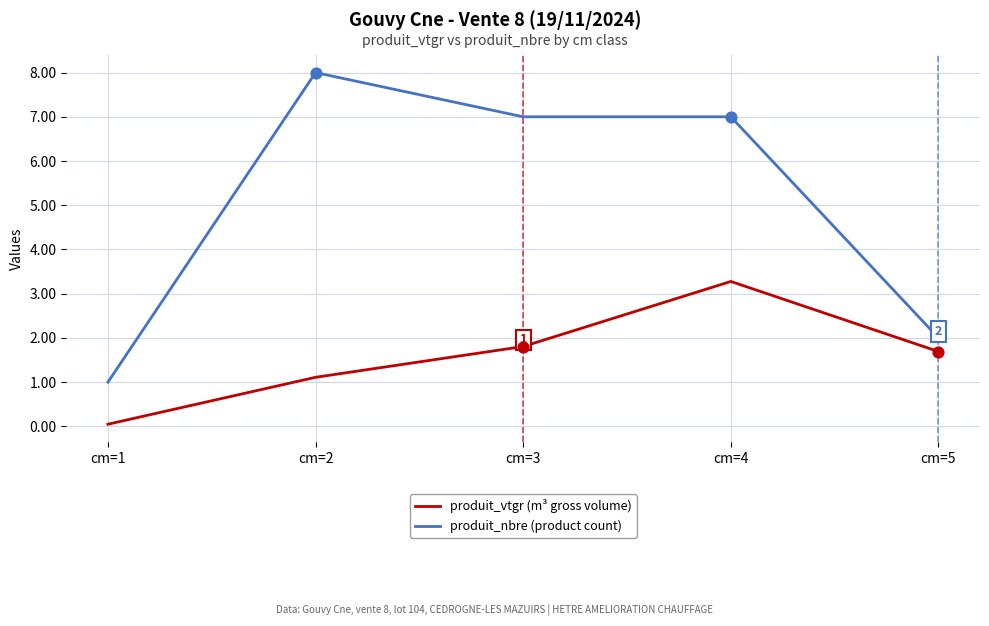

What is the total value across all series at cm=5?

3.7